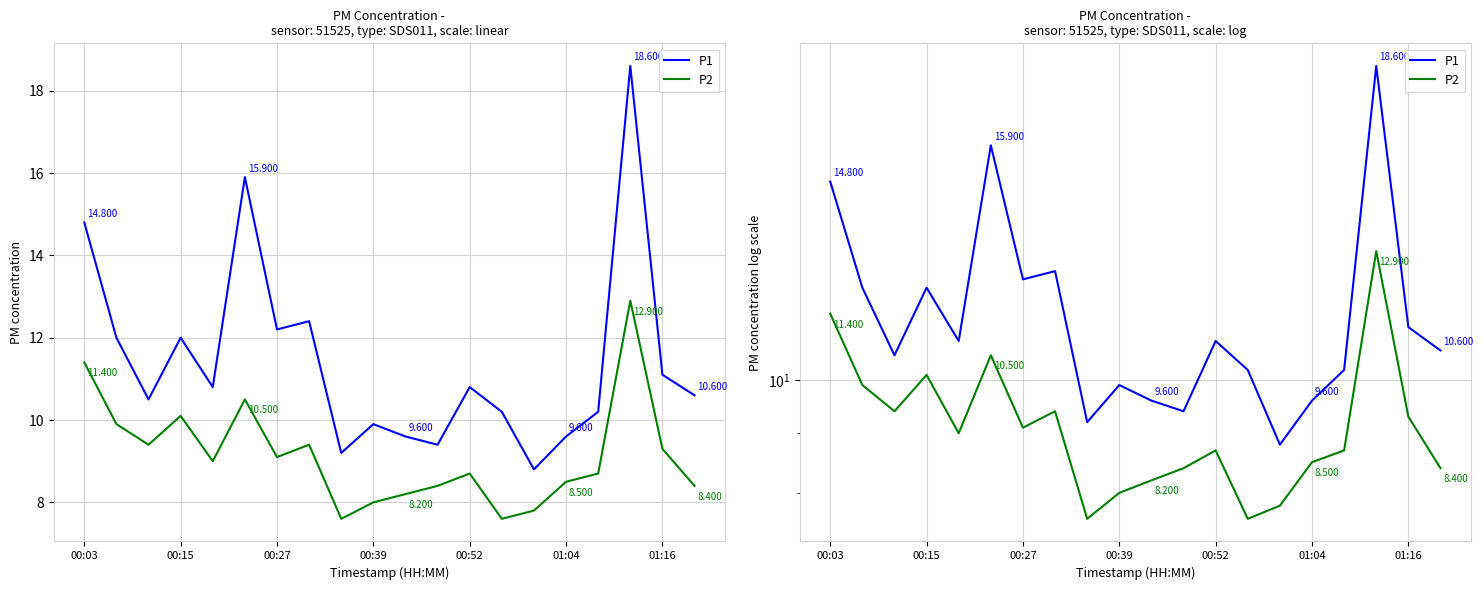

In P2, how many points are higher than both neighbors (excluding endpoints)?

5